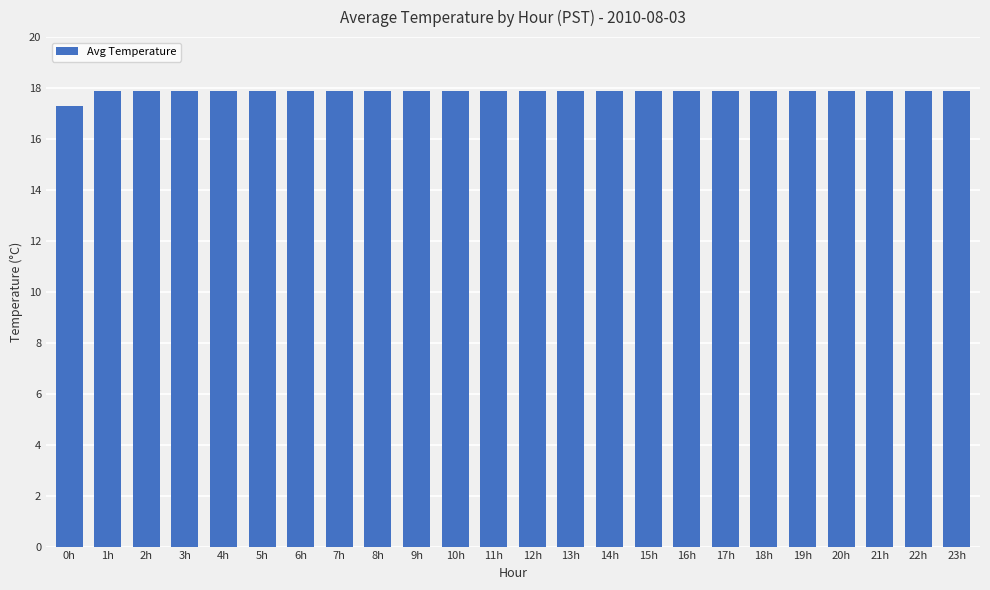

Which category has the lowest value across all series?

0h